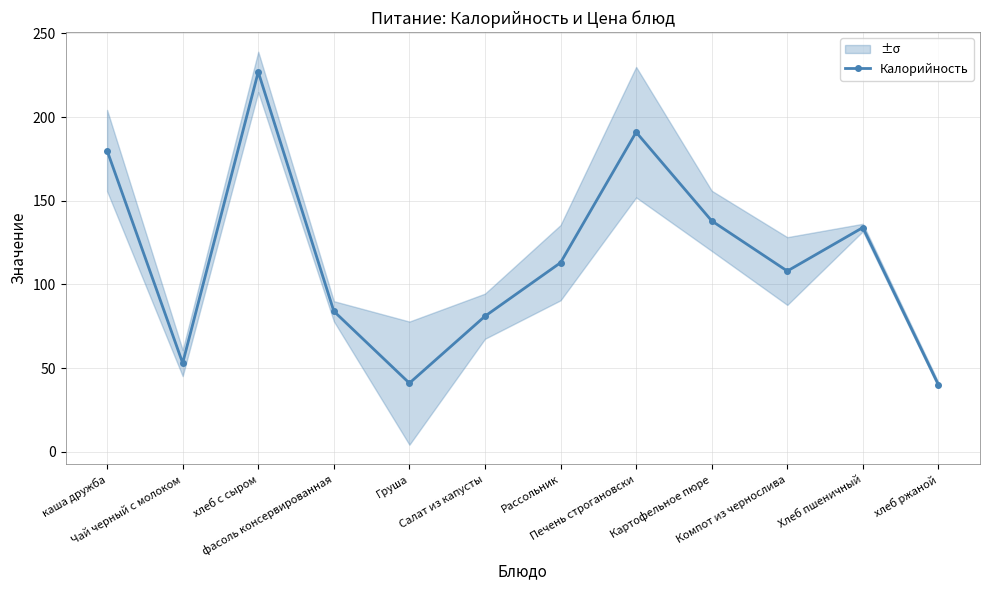

Is it true that the value at Хлеб пшеничный is 216?

False